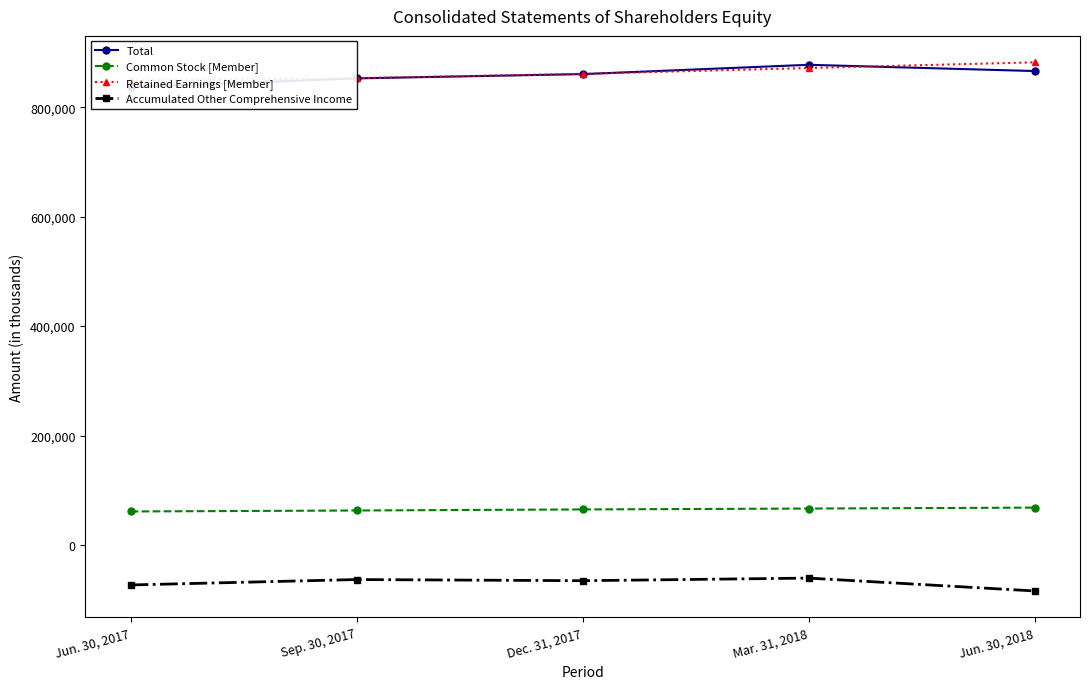

What is the total value across all series at Jun. 30, 2017?

1674290